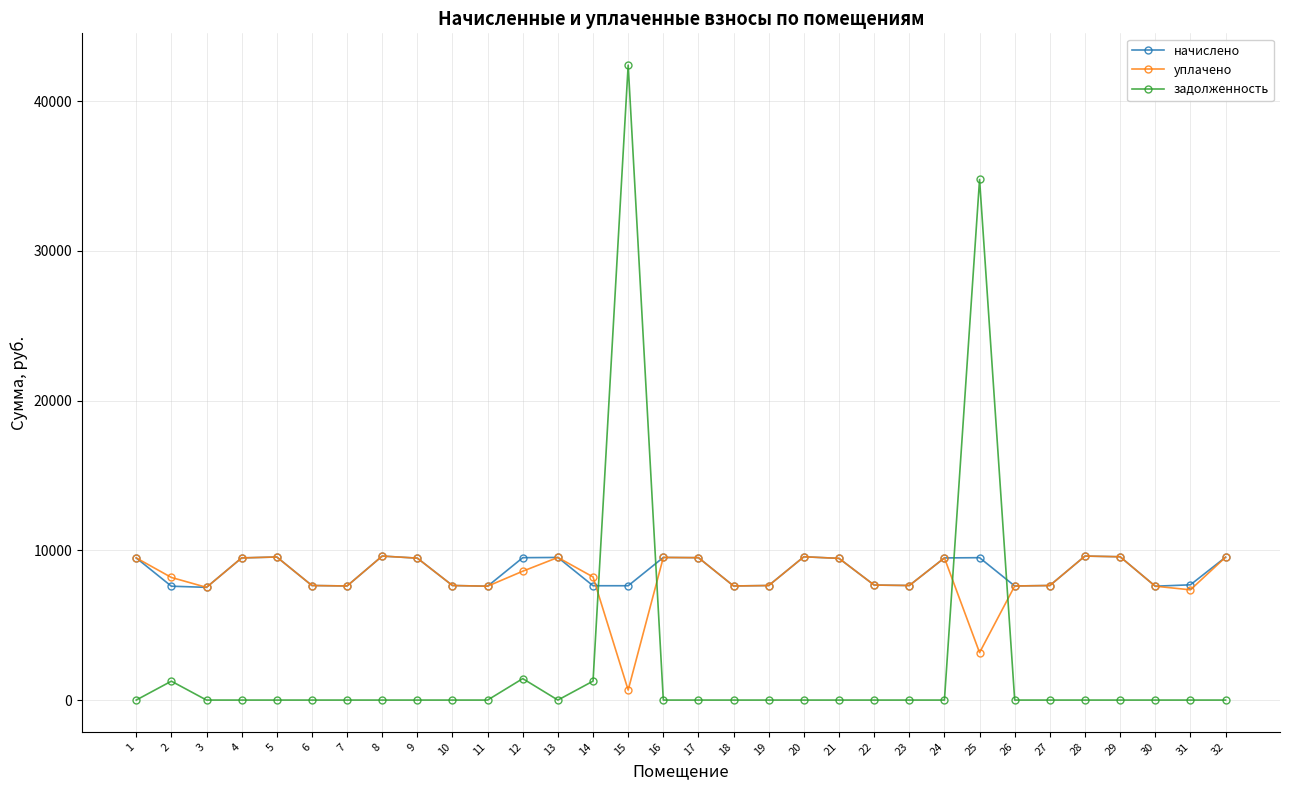

What is the maximum value shown in the chart?

42401.9